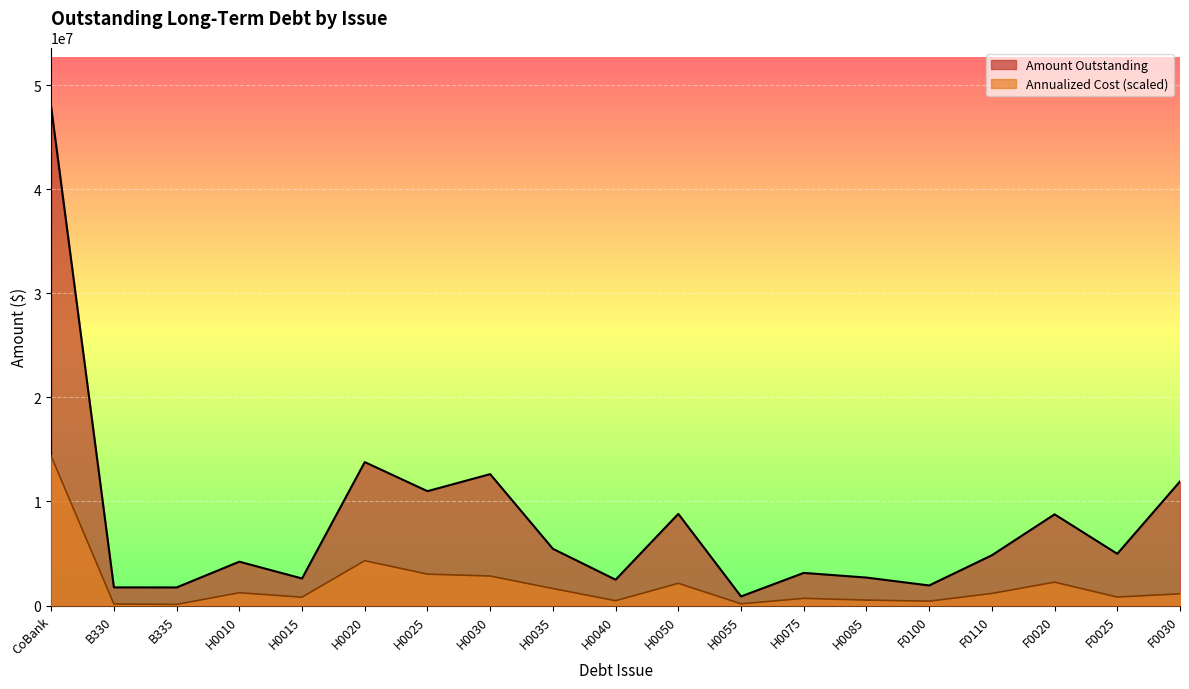

Which series has the largest total across all categories?

Amount Outstanding